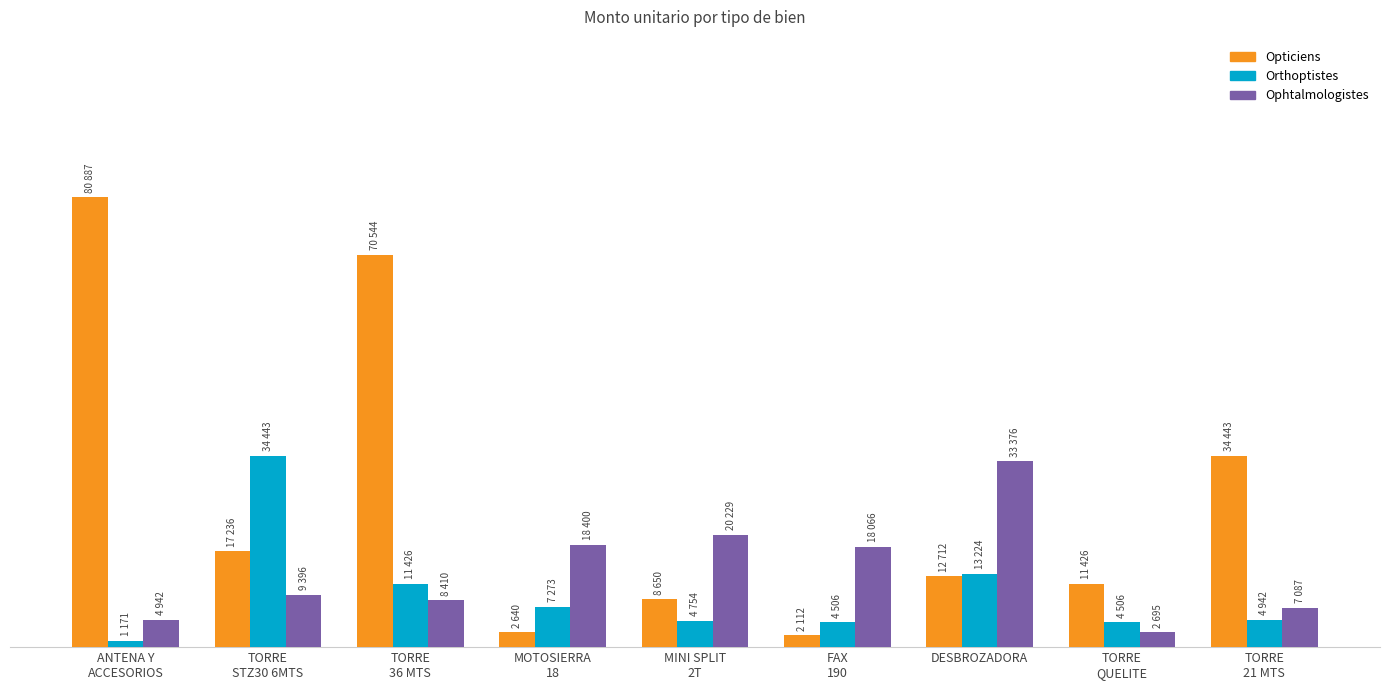

Does the chart contain stacked bars?

No